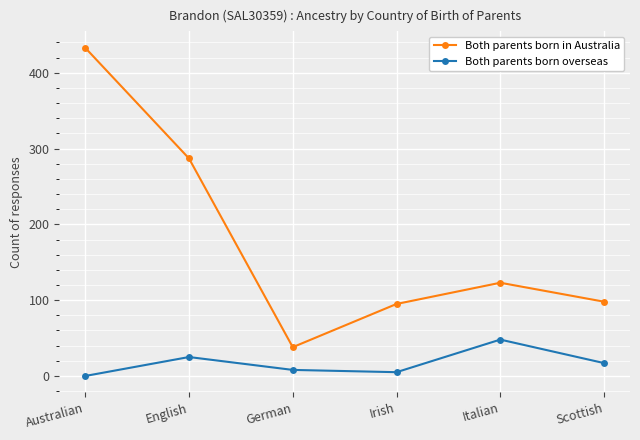

At which label does Both parents born overseas reach its minimum?

Australian